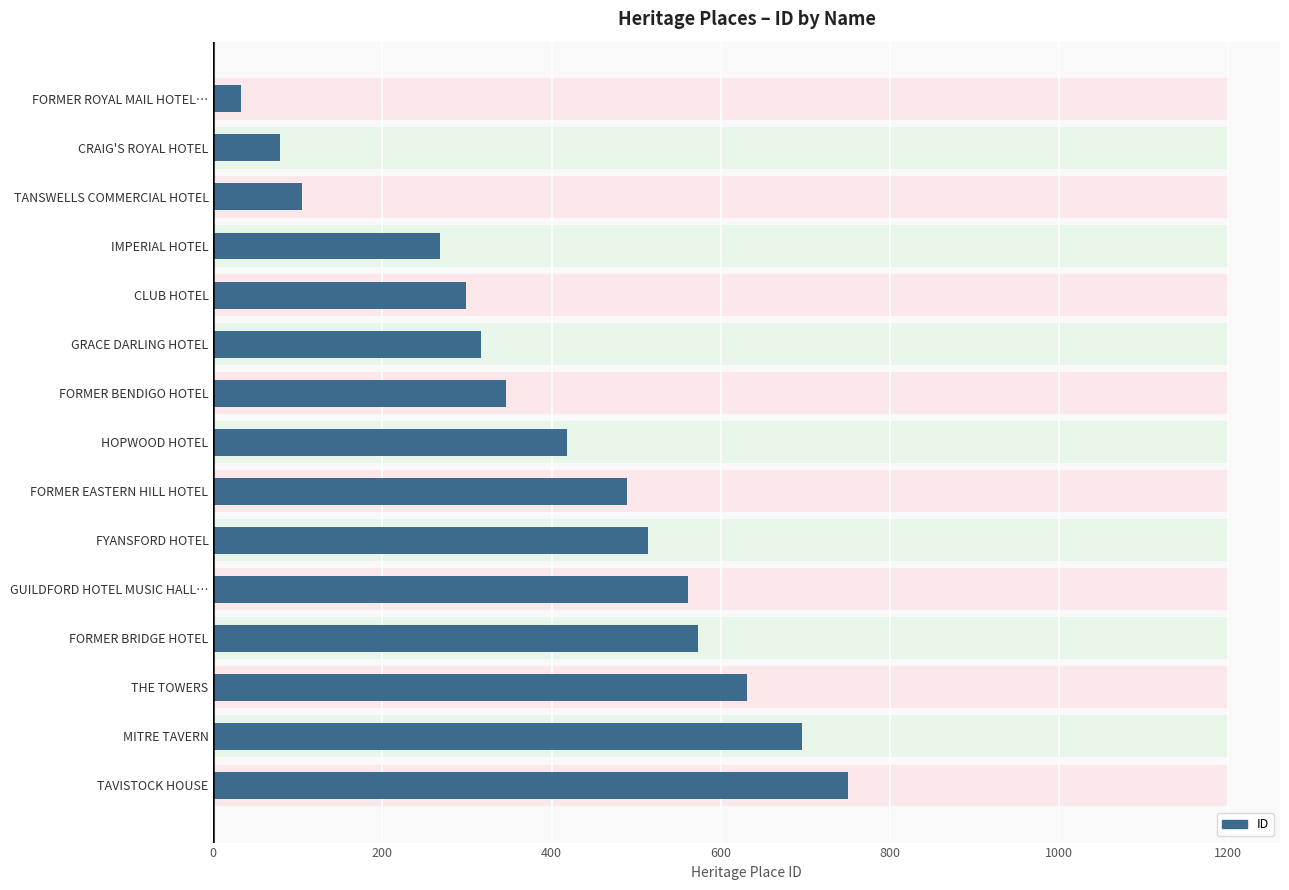

What is the change in value from 400 to 10?

+457